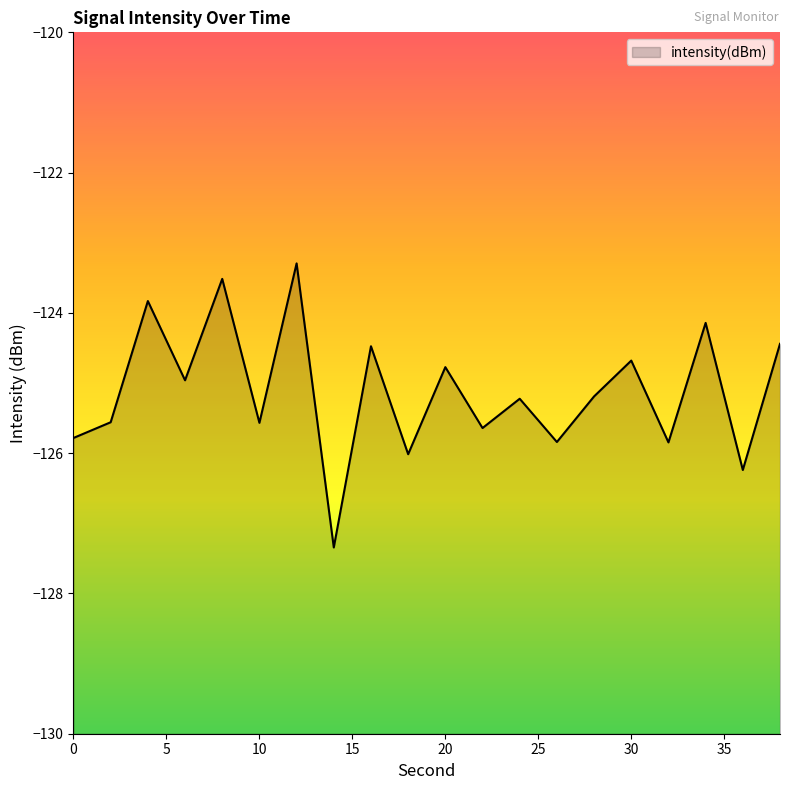

What is the difference between the values at 10 and 32?

0.3